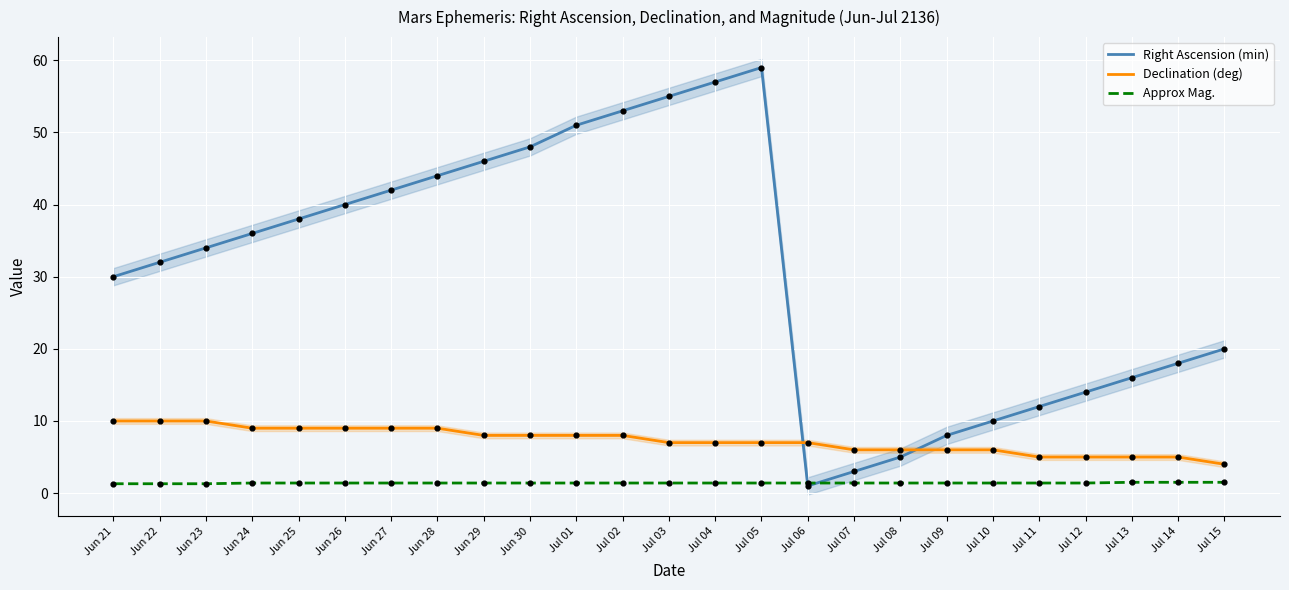

Which series has the largest Y range (max minus min)?

Right Ascension (min)